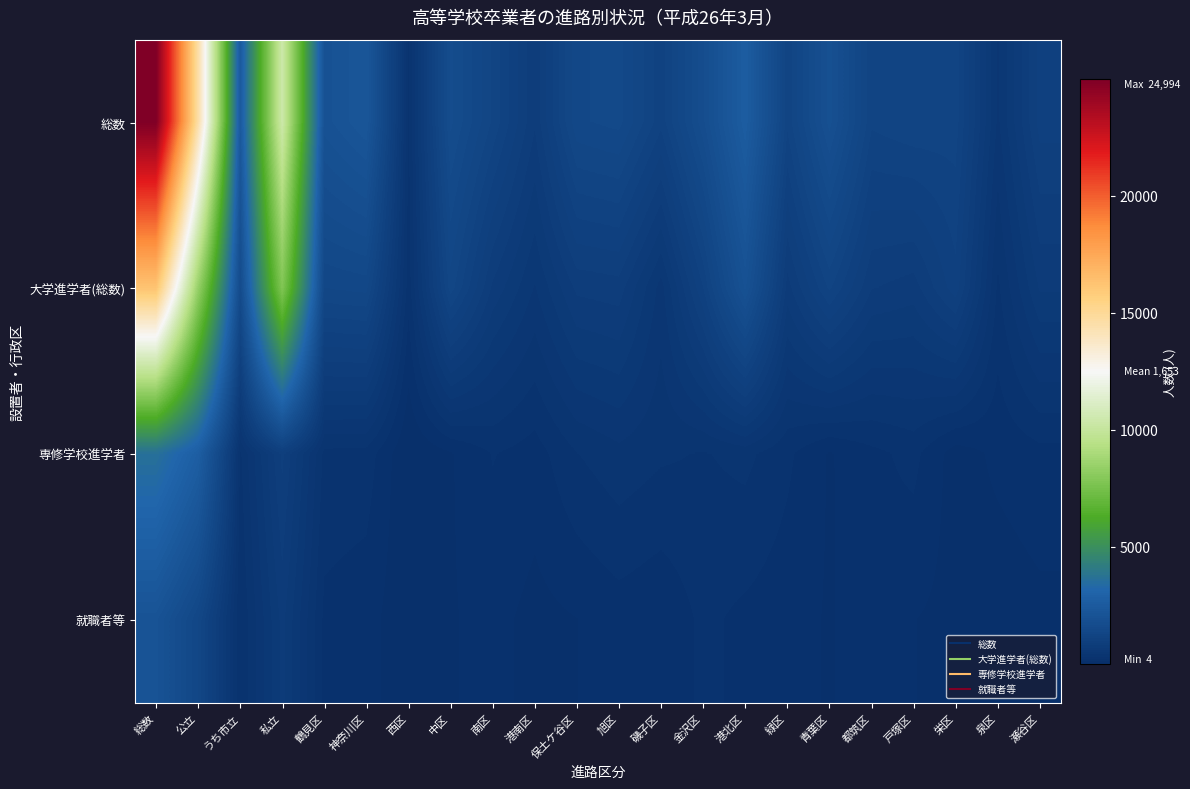

Reading right to left, list all the values displayed in this chart.

総数: 瀬谷区=1022	泉区=471	栄区=1226	戸塚区=1255	都筑区=1196	青葉区=1900	緑区=1203	港北区=2626	金沢区=1737	磯子区=1112	旭区=1505	保土ケ谷区=1451	港南区=800	南区=1257	中区=1690	西区=278	神奈川区=2254	鶴見区=2011	私立=10396	うち市立=2440	公立=14598	総数=24994
大学進学者(総数): 瀬谷区=702	泉区=276	栄区=1042	戸塚区=740	都筑区=793	青葉区=1197	緑区=744	港北区=1984	金沢区=1079	磯子区=451	旭区=839	保土ケ谷区=811	港南区=485	南区=766	中区=1327	西区=243	神奈川区=1409	鶴見区=1375	私立=7817	うち市立=1614	公立=8446	総数=16263
専修学校進学者: 瀬谷区=166	泉区=125	栄区=51	戸塚区=230	都筑区=172	青葉区=92	緑区=221	港北区=326	金沢区=290	磯子区=313	旭区=365	保土ケ谷区=294	港南区=152	南区=205	中区=92	西区=4	神奈川区=256	鶴見区=269	私立=910	うち市立=279	公立=2713	総数=3623
就職者等: 瀬谷区=75	泉区=43	栄区=71	戸塚区=104	都筑区=165	青葉区=92	緑区=141	港北区=175	金沢区=222	磯子区=117	旭区=149	保土ケ谷区=100	港南区=69	南区=135	中区=93	西区=22	神奈川区=142	鶴見区=175	私立=722	うち市立=199	公立=1368	総数=2090